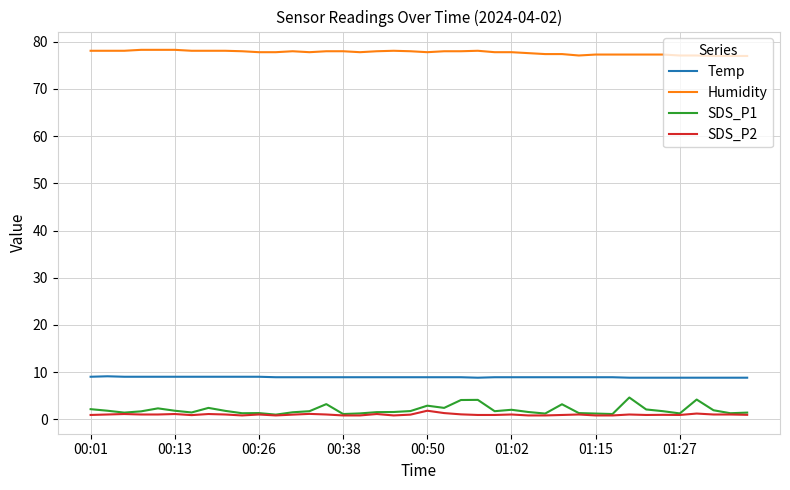

Which series has the largest total across all categories?

Humidity